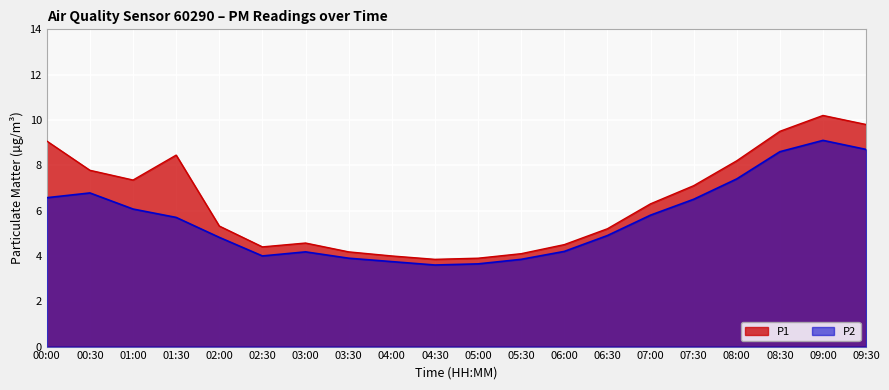

Rank the categories by P2 value from highest to lowest.

09:00, 09:30, 08:30, 08:00, 00:30, 00:00, 07:30, 01:00, 07:00, 01:30, 06:30, 02:00, 06:00, 03:00, 02:30, 03:30, 05:30, 04:00, 05:00, 04:30